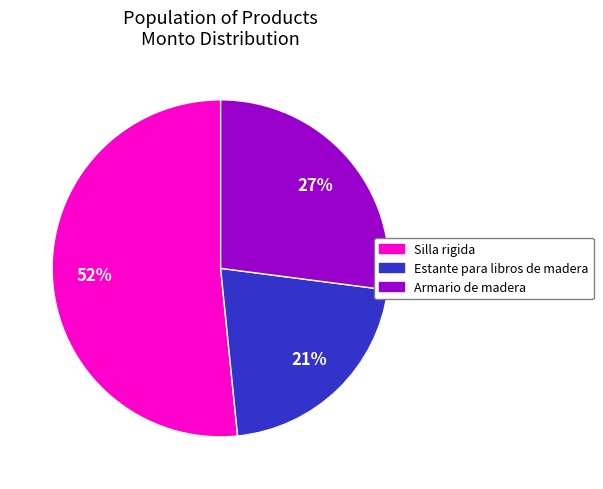

Count the number of slices in the pie.

3